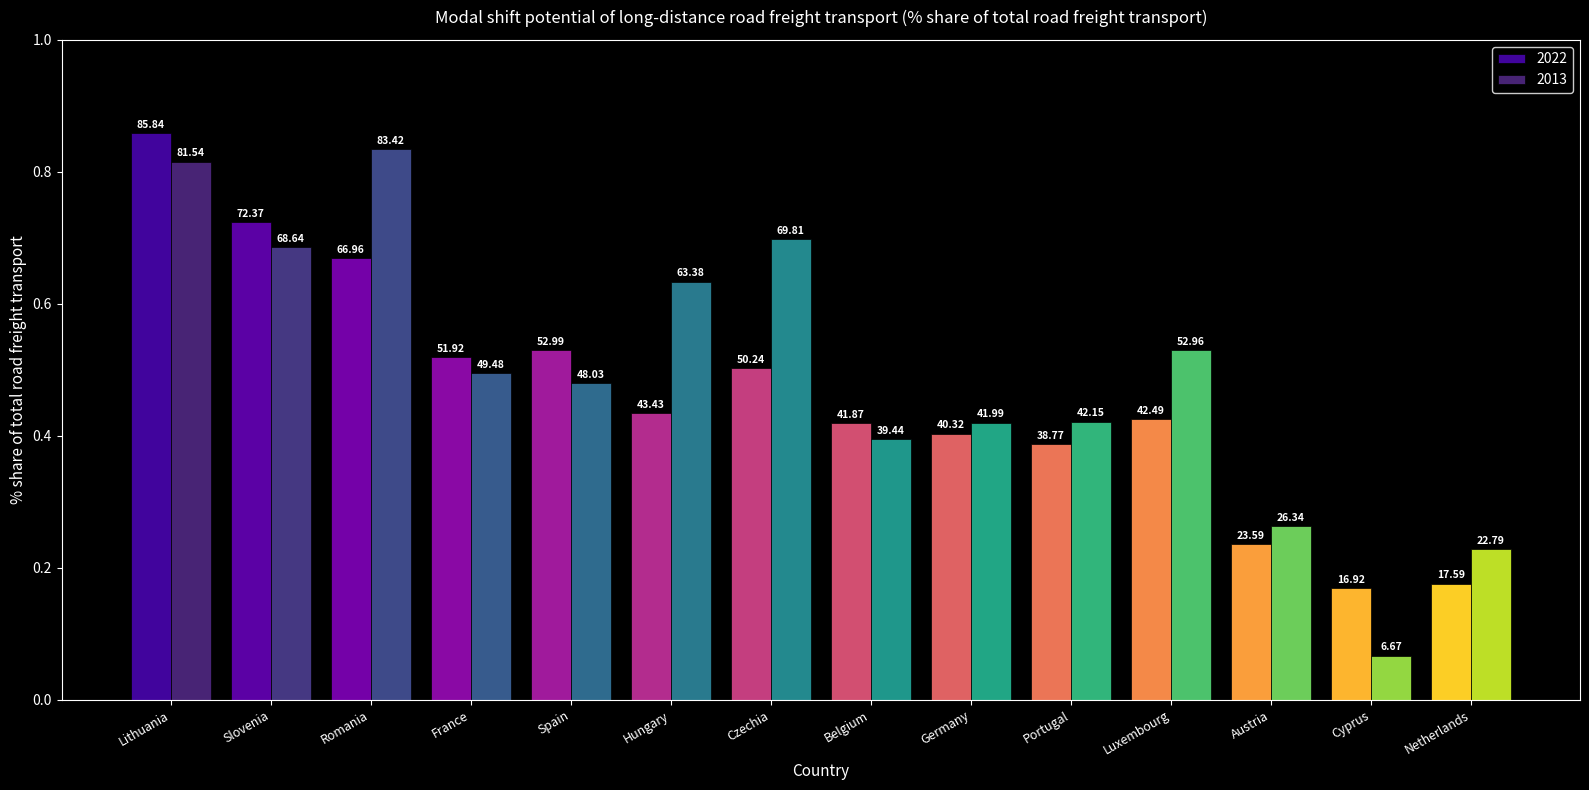

What is the label of the 8th bar from the left?

Belgium